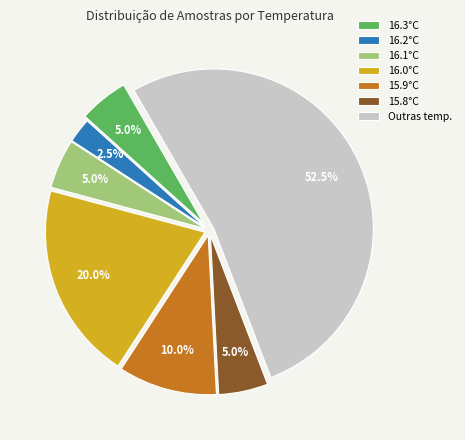

Between 16.3°C and 15.9°C, which is larger?

15.9°C